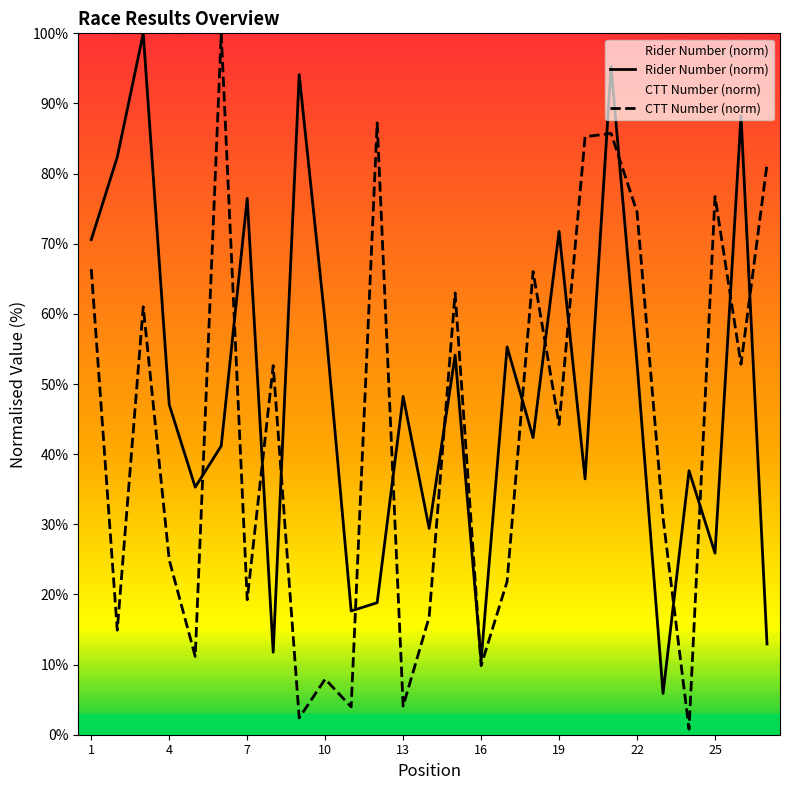

At which label does Rider Number (norm) first exceed 47?

1